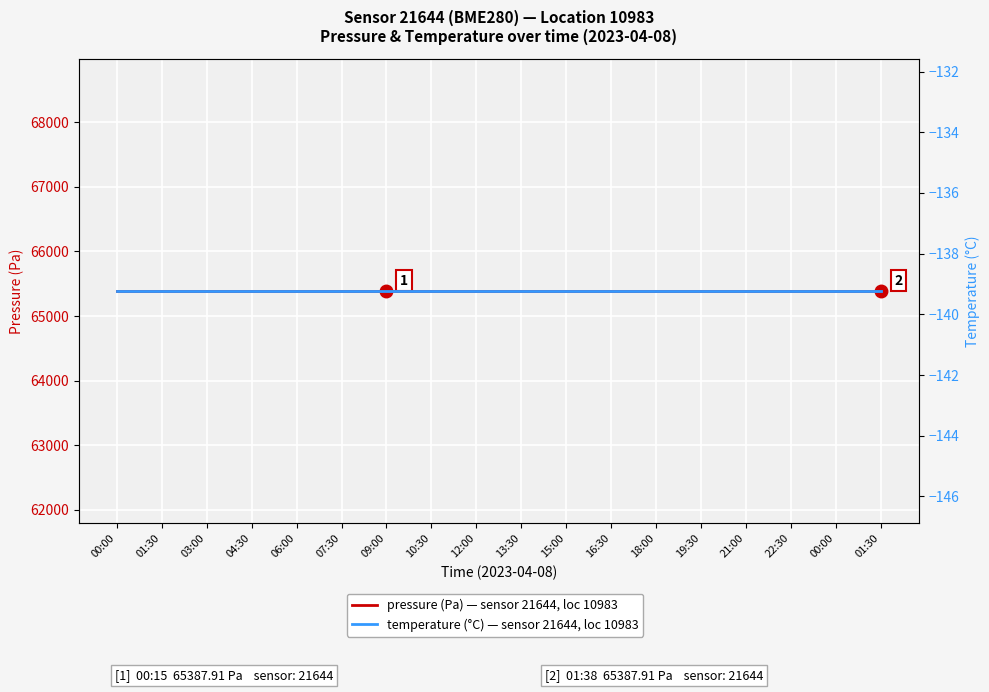

Is the value of pressure (Pa) at 12:00 greater than the value of temperature (°C) at 21:00?

Yes